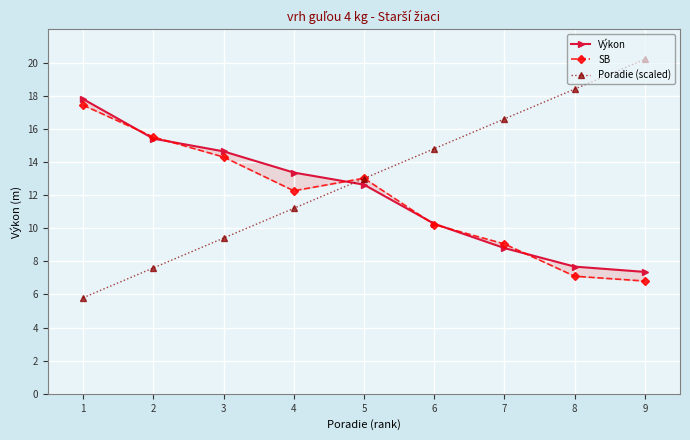

True or false: Poradie (scaled) has a value of 1.6 at 1.

False